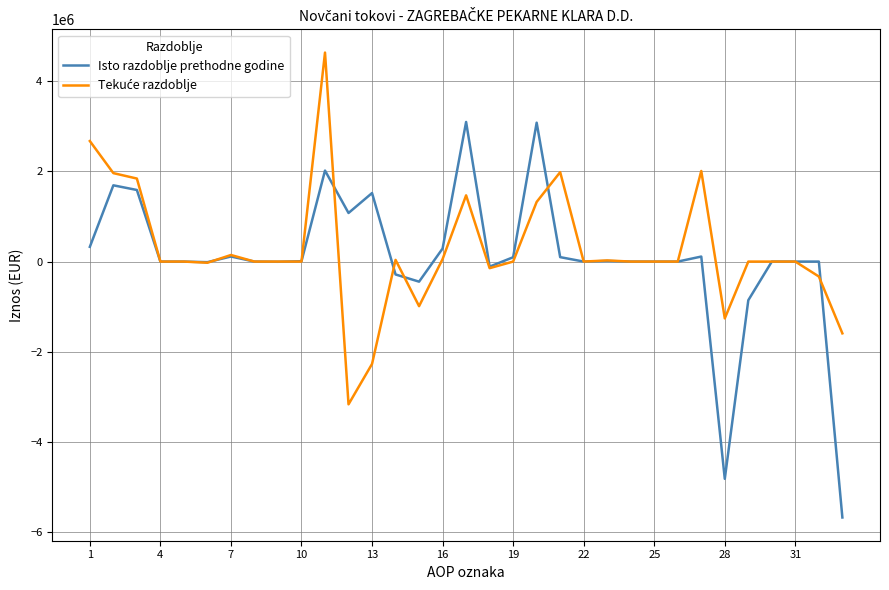

Which series has the widest spread of values?

Isto razdoblje prethodne godine